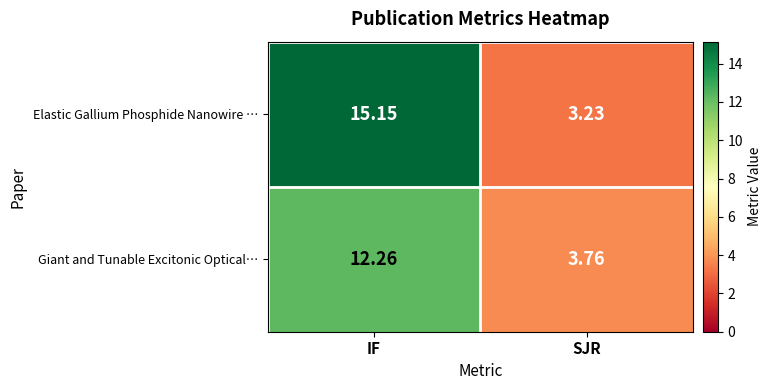

What is the total value across all series at SJR?

7.0